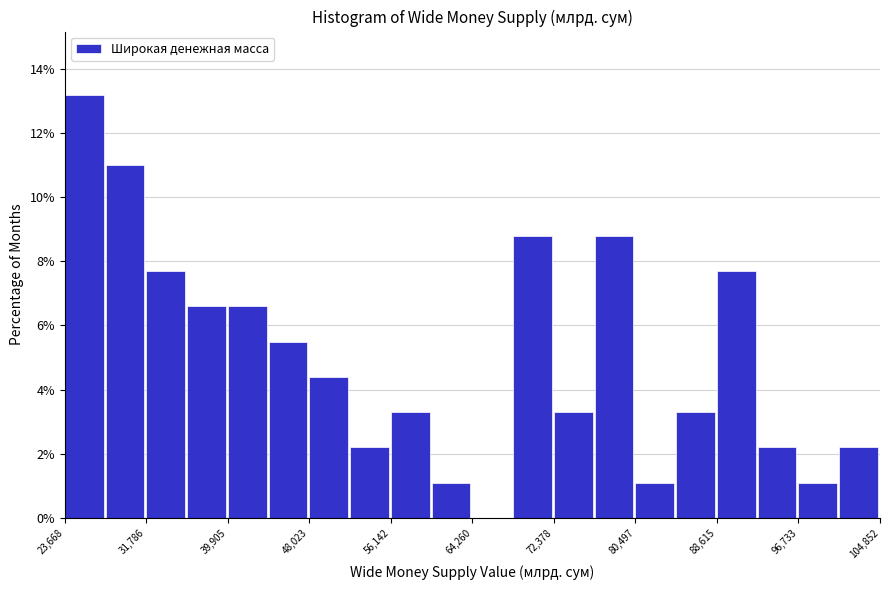

Reading left to right, transcribe this chart: for each bar, give the range it covers on the x-axis and its height. Neither the bar edges nor the heights are printed on the chart, so give them approximately, as read against the axes.

24000 to 28000: 13.2
28000 to 32000: 11.0
32000 to 36000: 7.6
36000 to 40000: 6.6
40000 to 44000: 6.6
44000 to 48000: 5.4
48000 to 52000: 4.4
52000 to 56000: 2.2
56000 to 60000: 3.2
60000 to 64000: 1.0
64000 to 68000: 0
68000 to 72000: 8.8
72000 to 76000: 3.2
76000 to 80000: 8.8
80000 to 85000: 1.0
85000 to 89000: 3.2
89000 to 93000: 7.6
93000 to 97000: 2.2
97000 to 101000: 1.0
101000 to 105000: 2.2